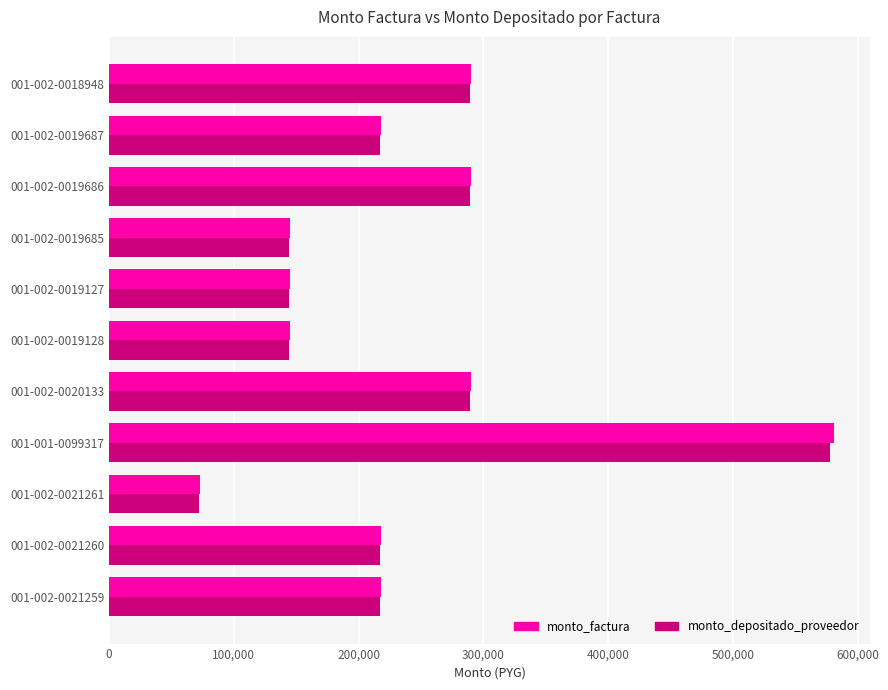

What is the average value of the monto_depositado_proveedor series?

236553